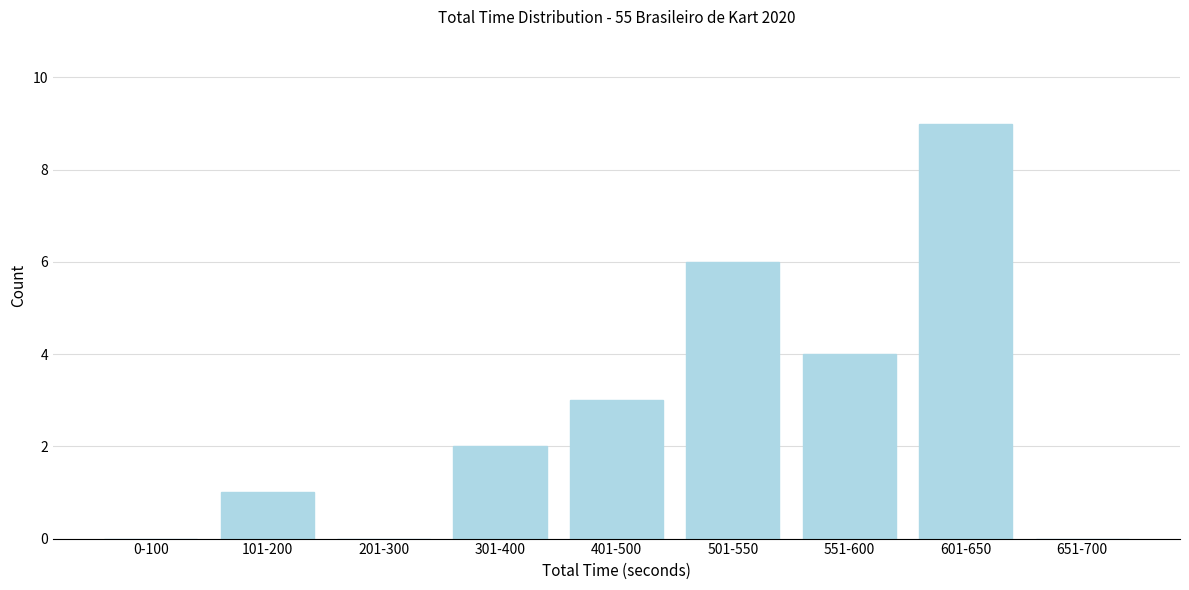

Reading left to right, transcribe all the data shown in this chart.

0-100=0	101-200=1	201-300=0	301-400=2	401-500=3	501-550=6	551-600=4	601-650=9	651-700=0